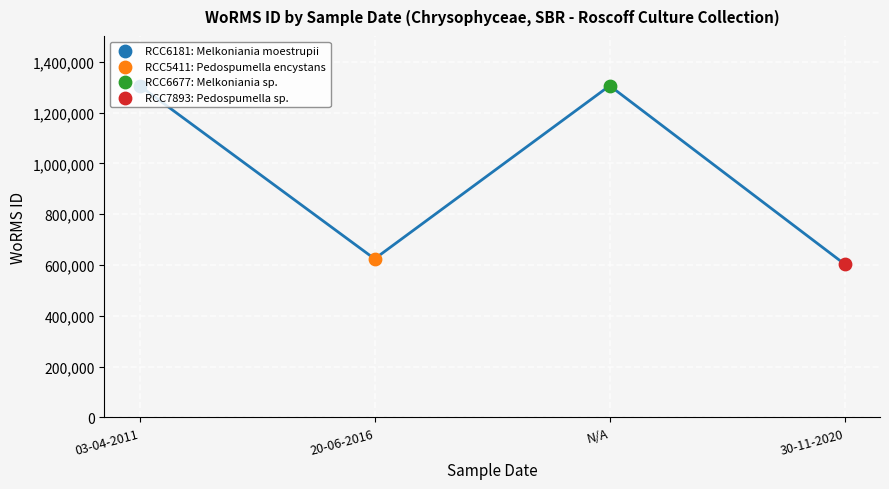

Which has a higher value, 30-11-2020 or 20-06-2016?

20-06-2016